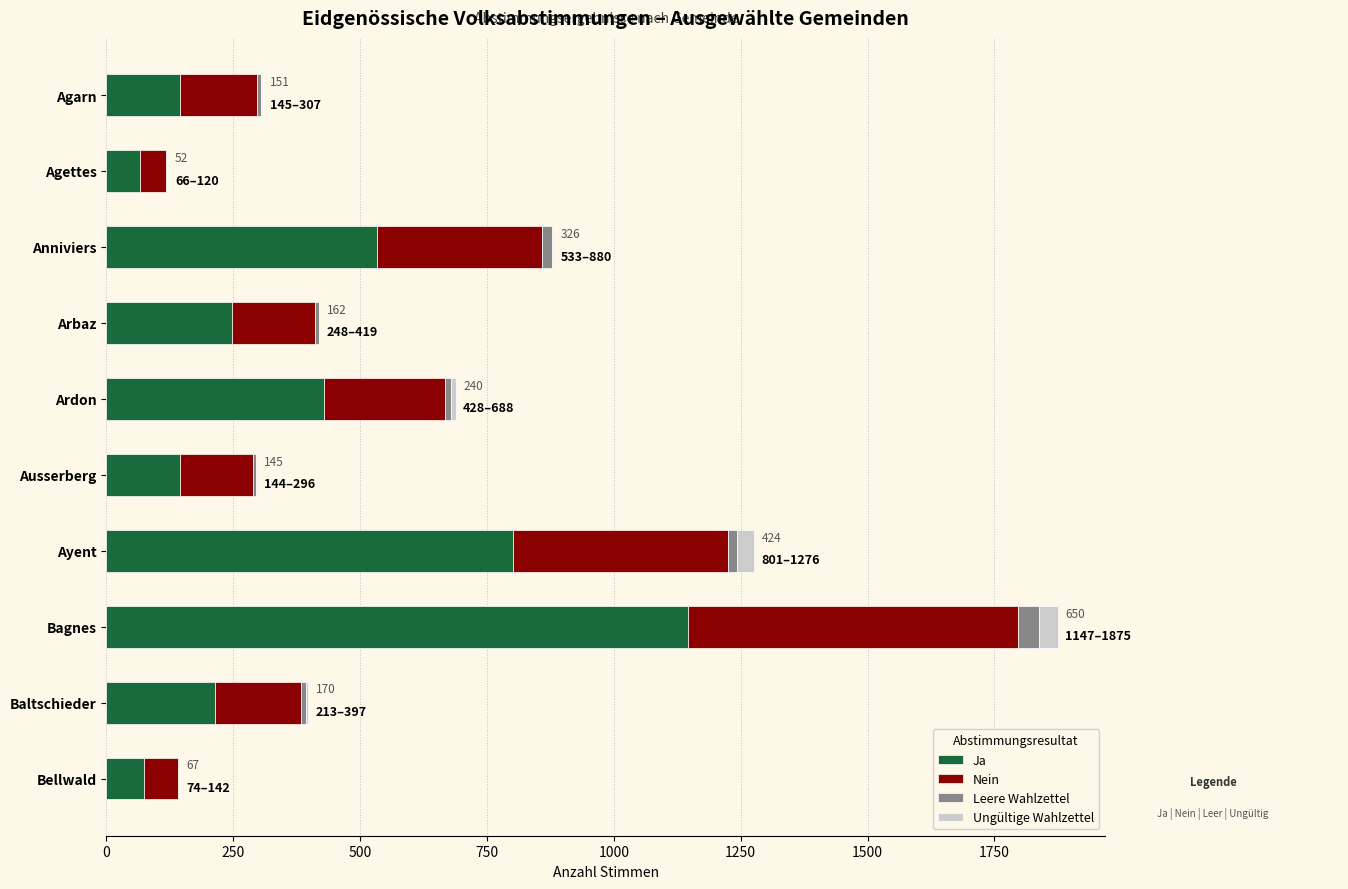

Where is Ja nearest to the value 606?

Anniviers